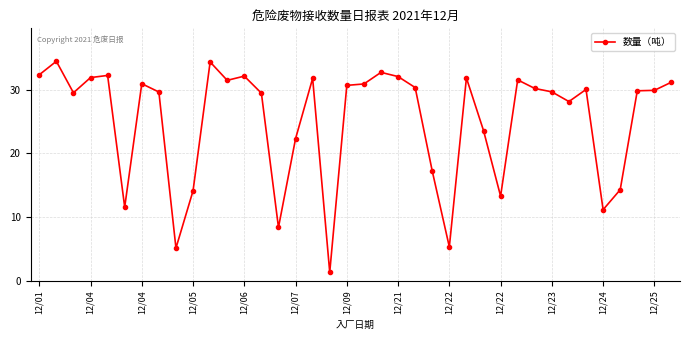

What is the value of the 11th point from the left?

34.3